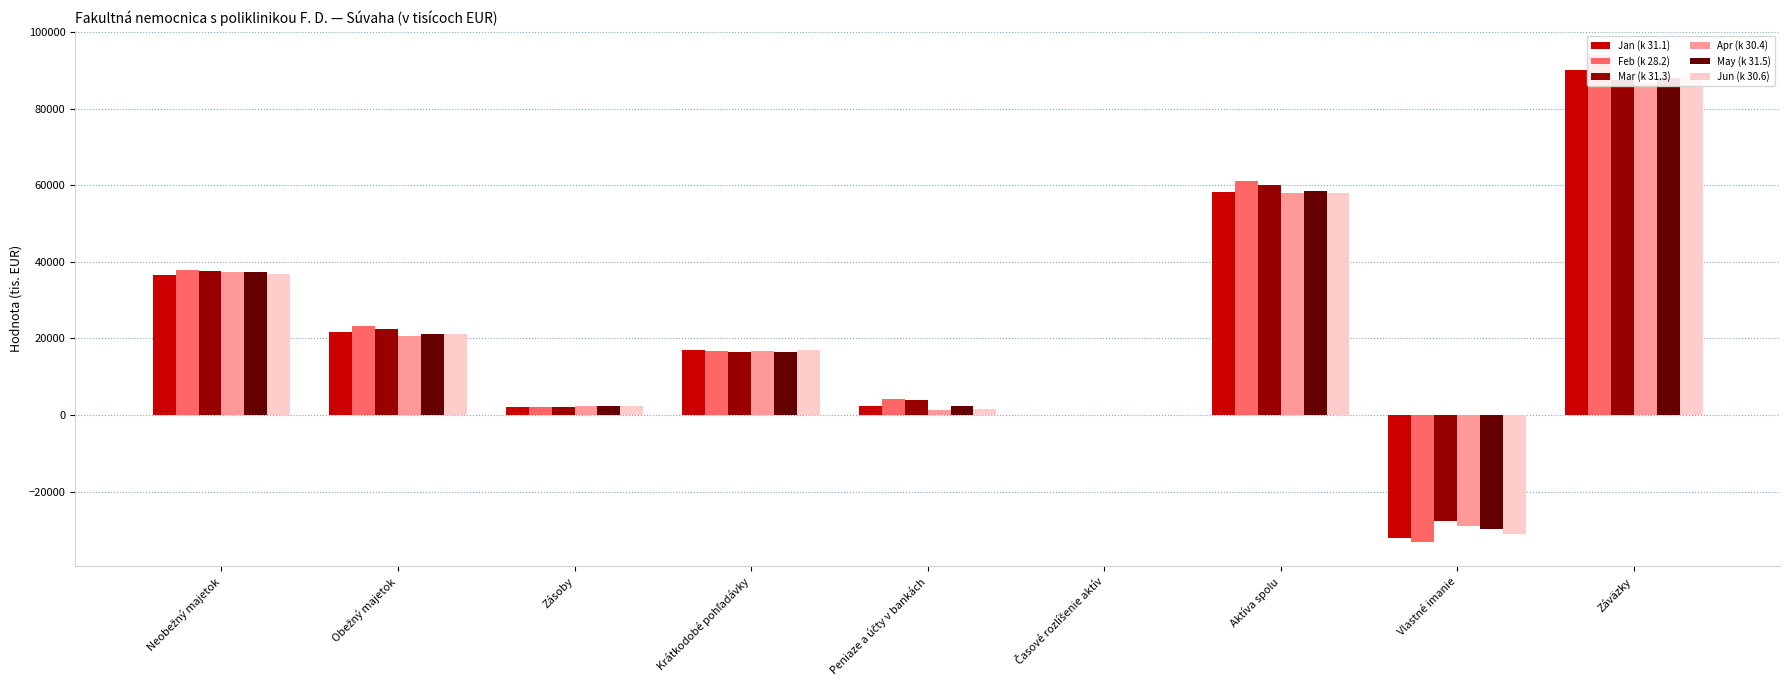

How many groups of bars are there?

9